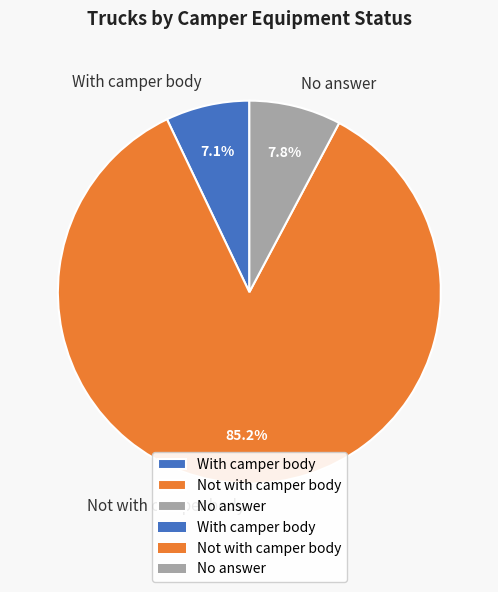

True or false: With camper body accounts for 7% of the total.

True